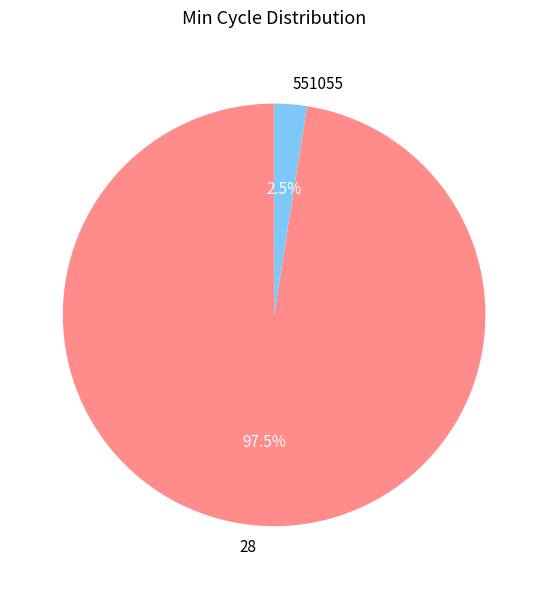

Is there a majority slice in this chart?

Yes